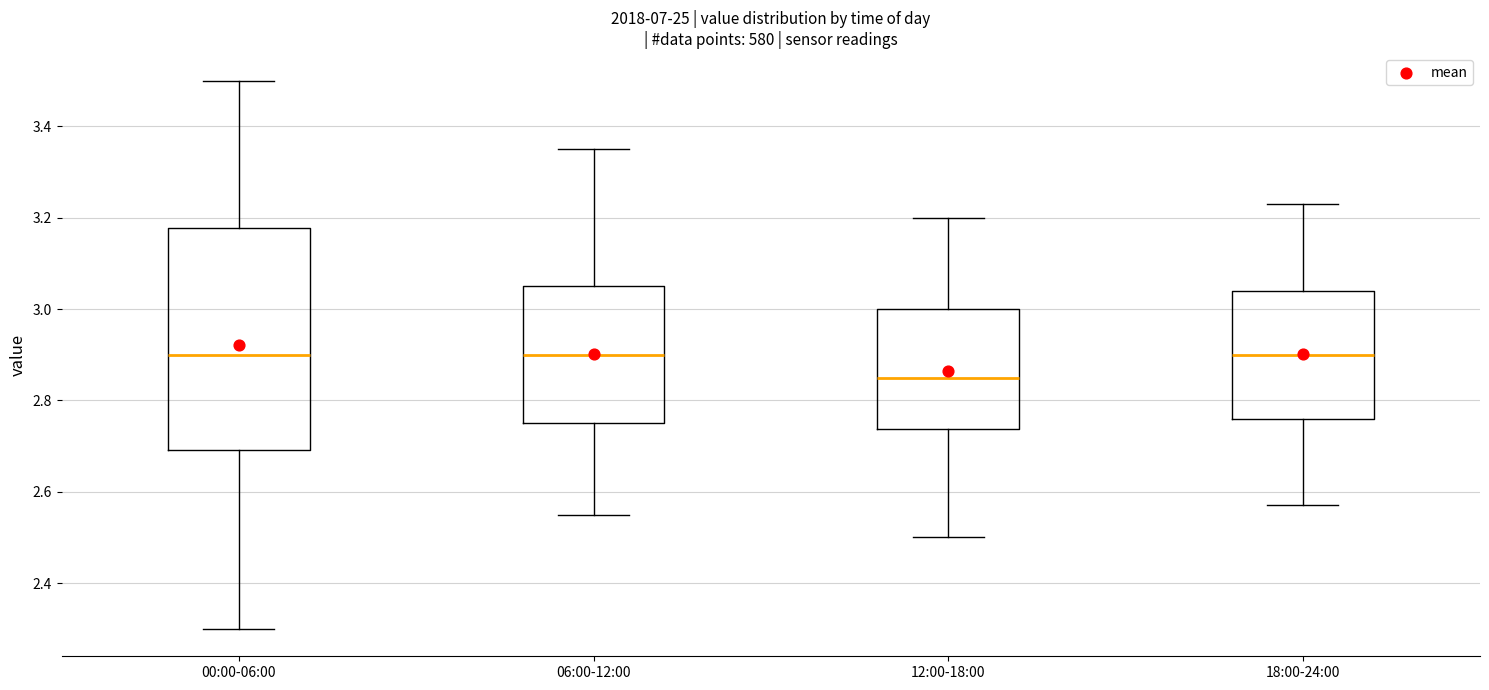

Comparing the boxes themselves (not the whiskers), which one is the tallest?

00:00-06:00